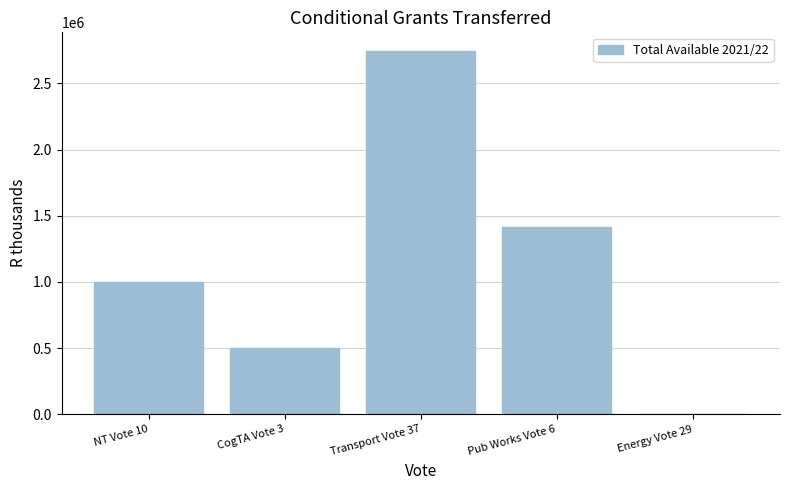

What is the sum of all values?

5661000